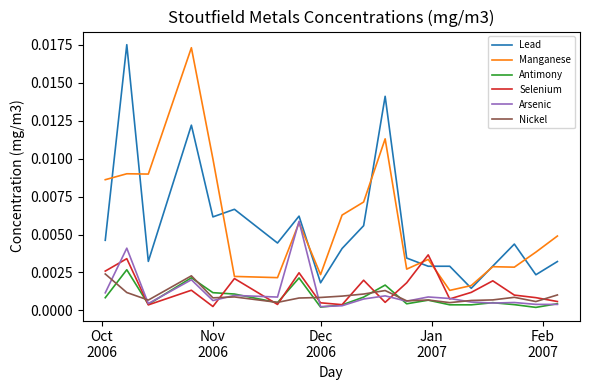

True or false: Antimony and Lead intersect in this chart.

False